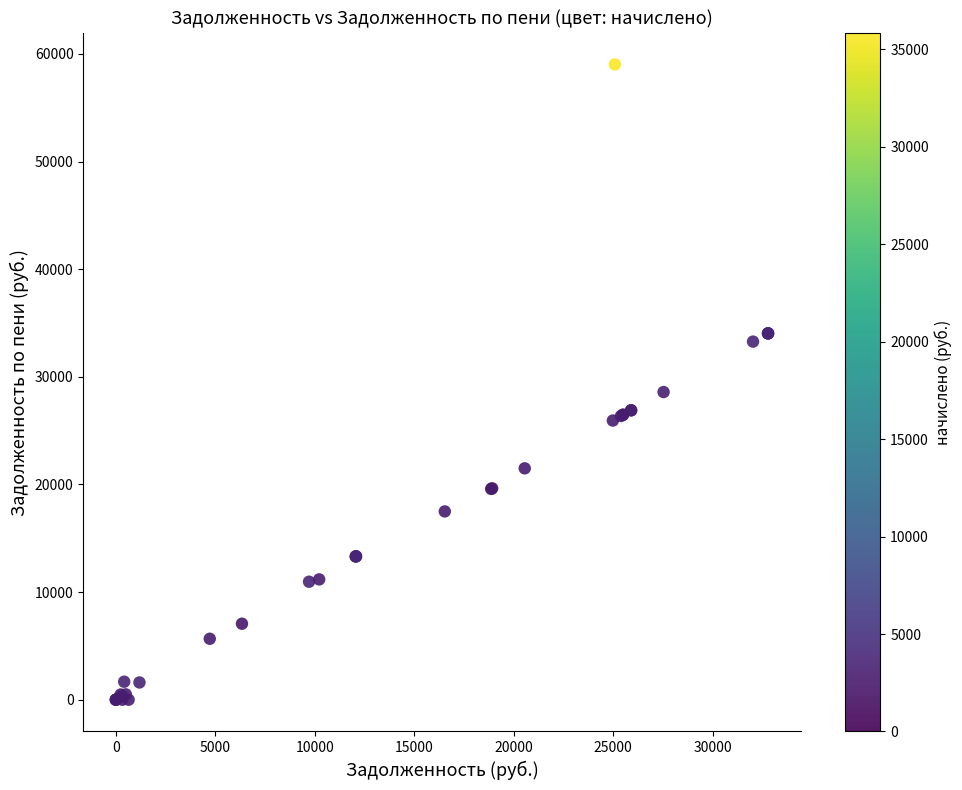

What Y value in the scatter plot is closest to 29512?

28586.5